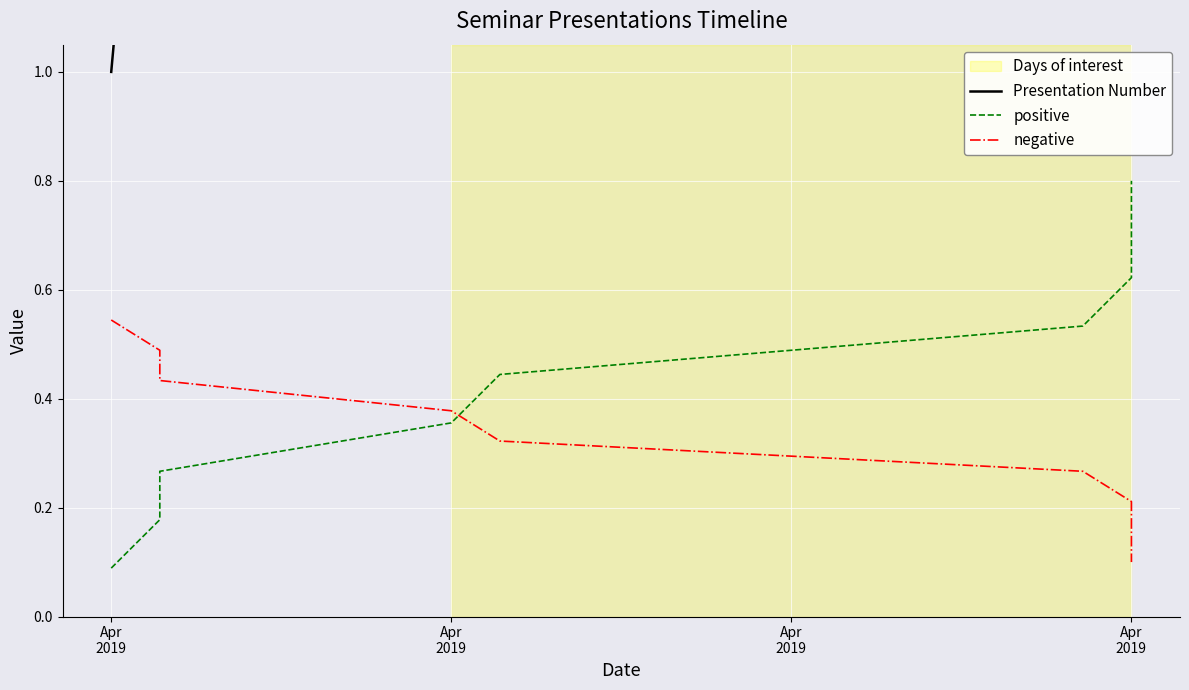

True or false: negative and Presentation Number cross at least once.

False